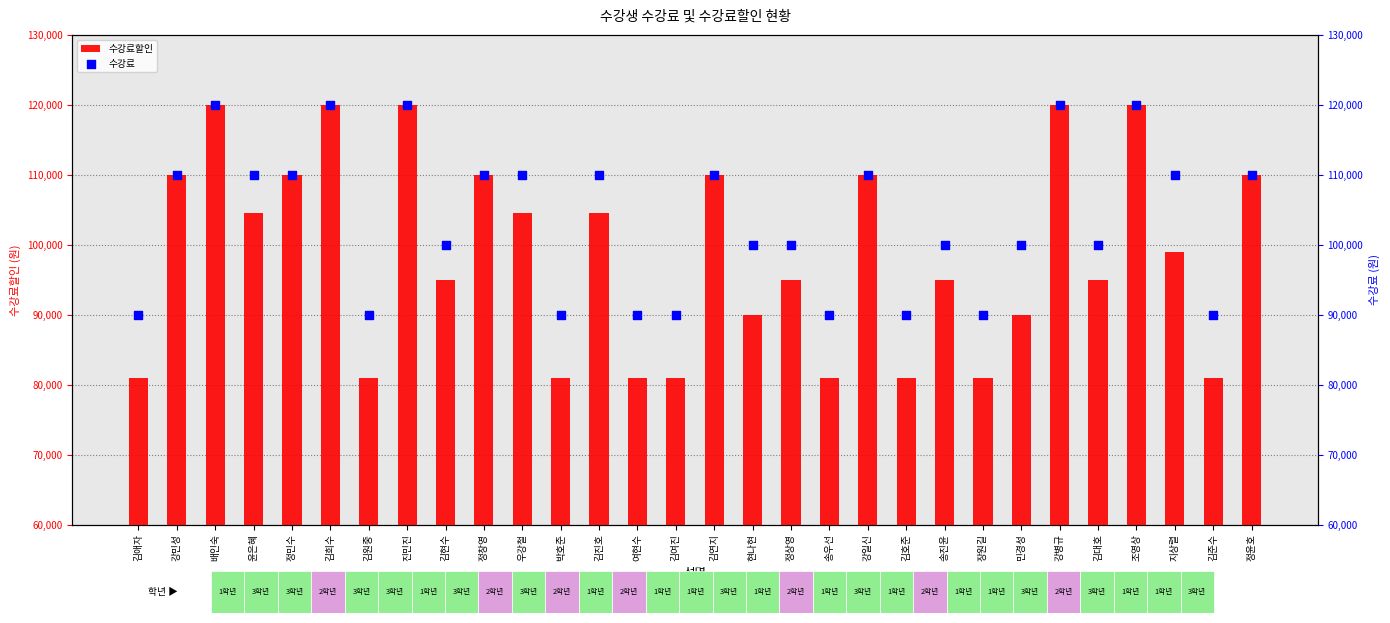

Is the value of 수강료할인 at 현나현 greater than the value of 수강료 at 송진윤?

No